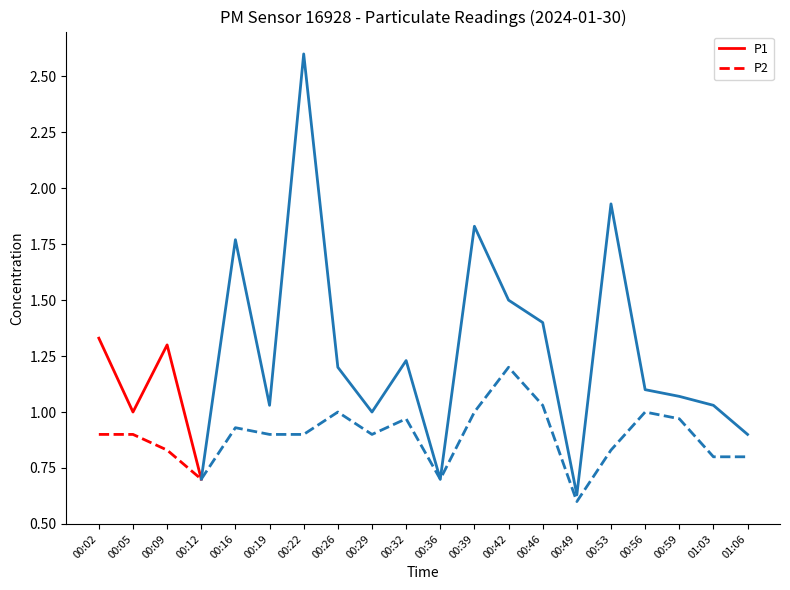

At which label does P1 reach its peak?

00:02